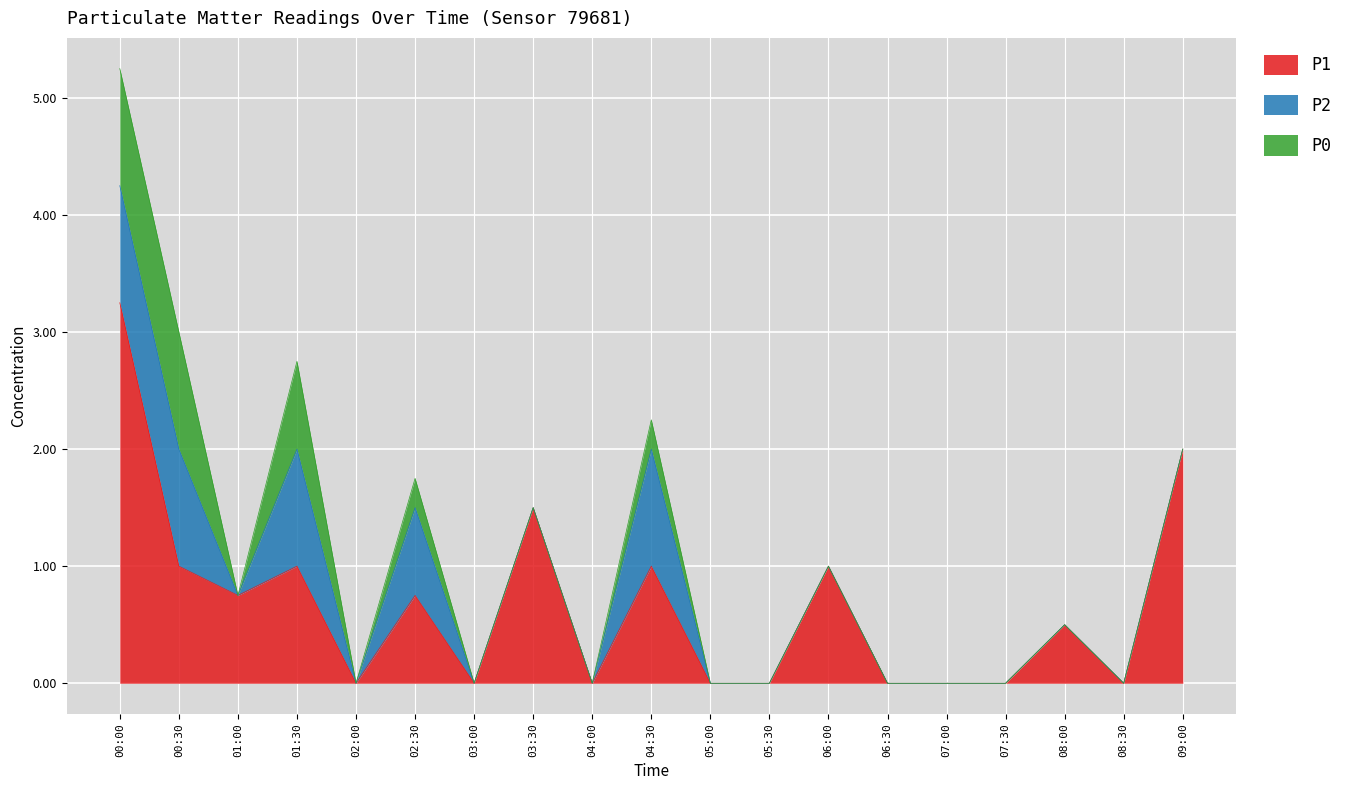

Rank the categories by P1 value from highest to lowest.

00:00, 09:00, 03:30, 00:30, 01:30, 04:30, 06:00, 01:00, 02:30, 08:00, 02:00, 03:00, 04:00, 05:00, 05:30, 06:30, 07:00, 07:30, 08:30